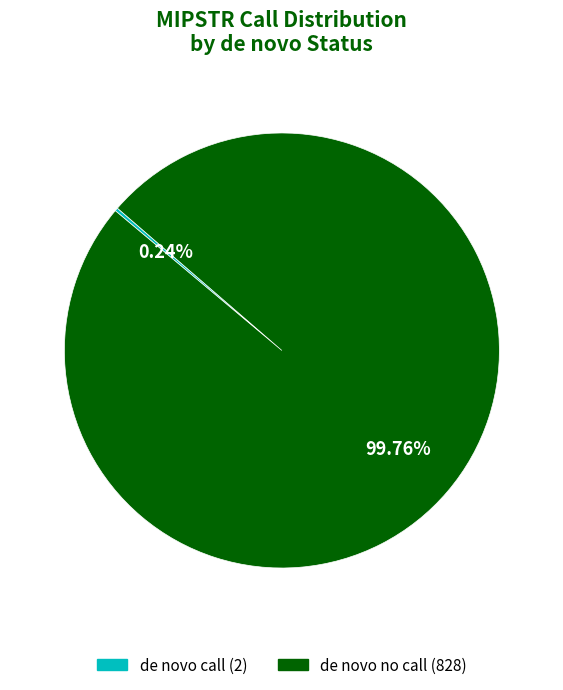

Does de novo no call represent more than half of the total?

Yes